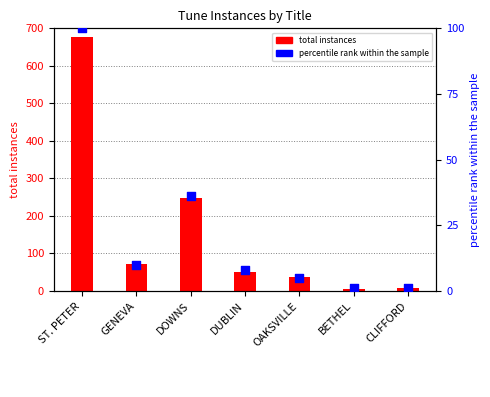

What are all the series names shown in the legend?

total instances, percentile rank within the sample